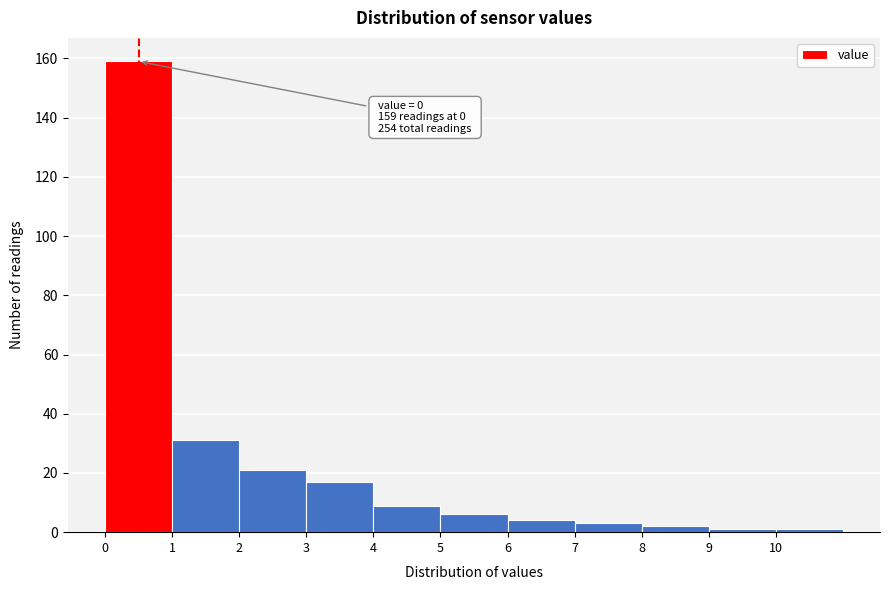

Over which range of the x-axis is the bar tallest?

0 to 1